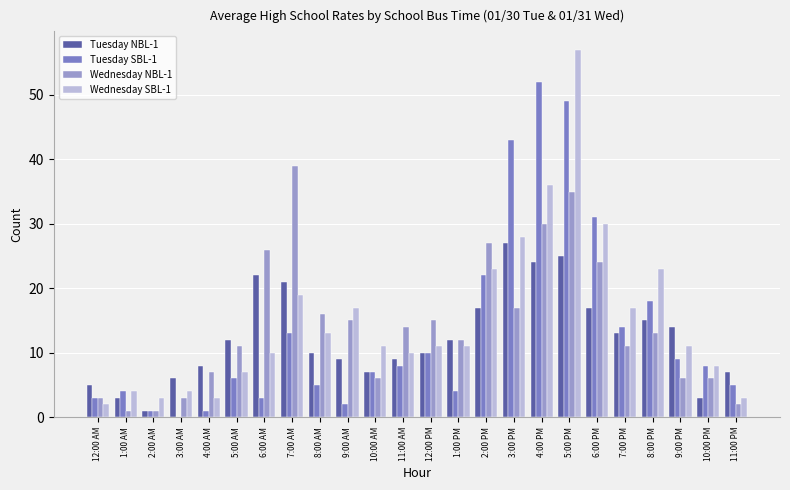

What are all the series names shown in the legend?

Tuesday NBL-1, Tuesday SBL-1, Wednesday NBL-1, Wednesday SBL-1